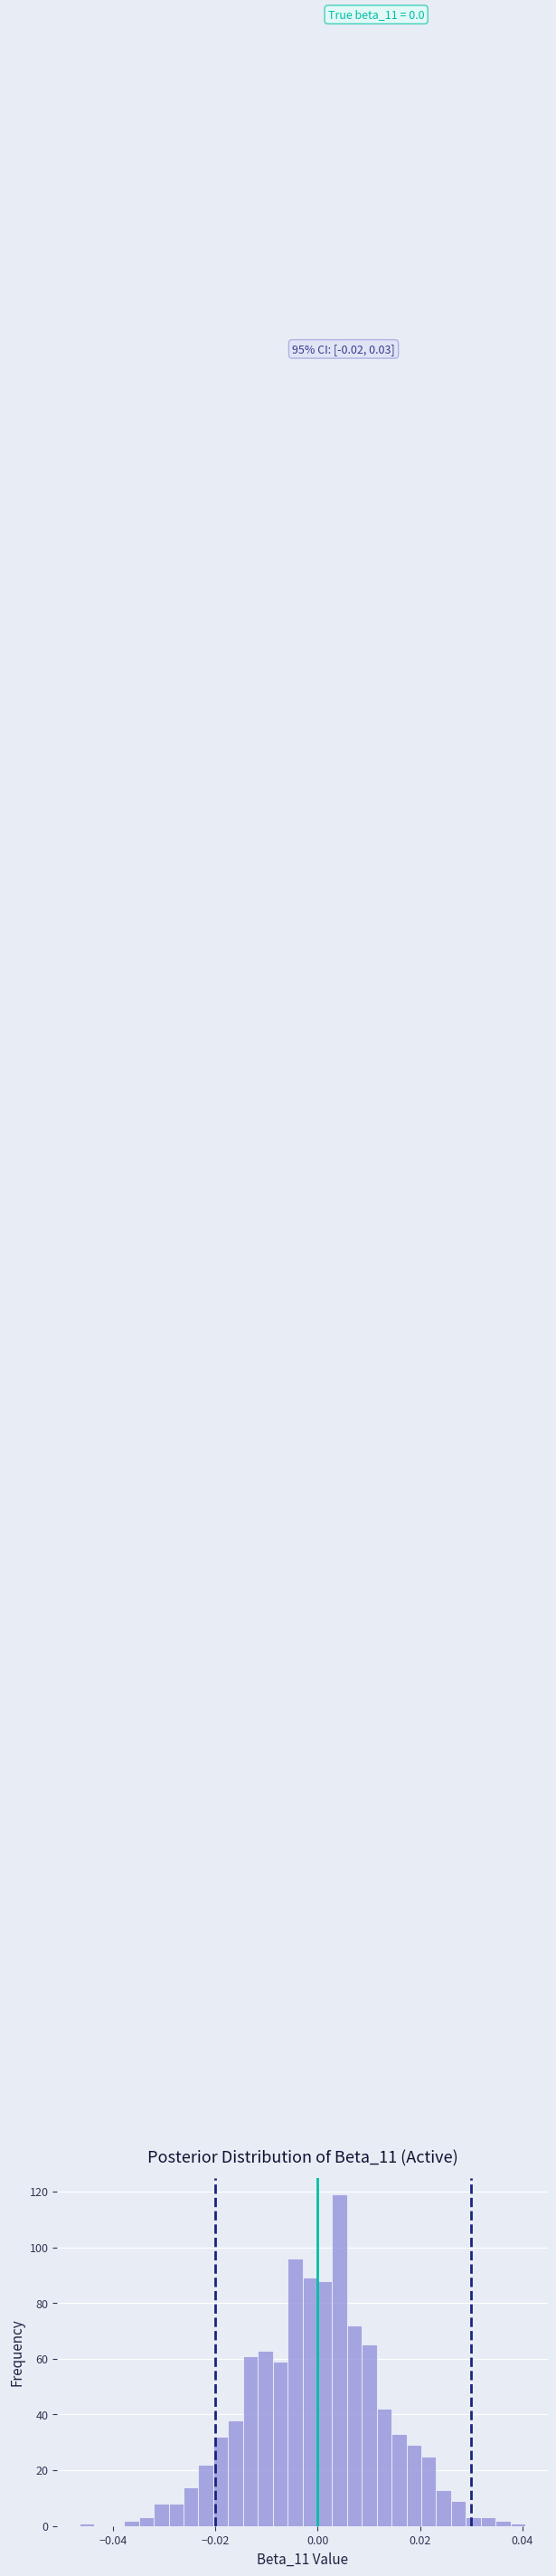

Read against the x-axis, roughly where is the centre of the tallest bar?

0.004